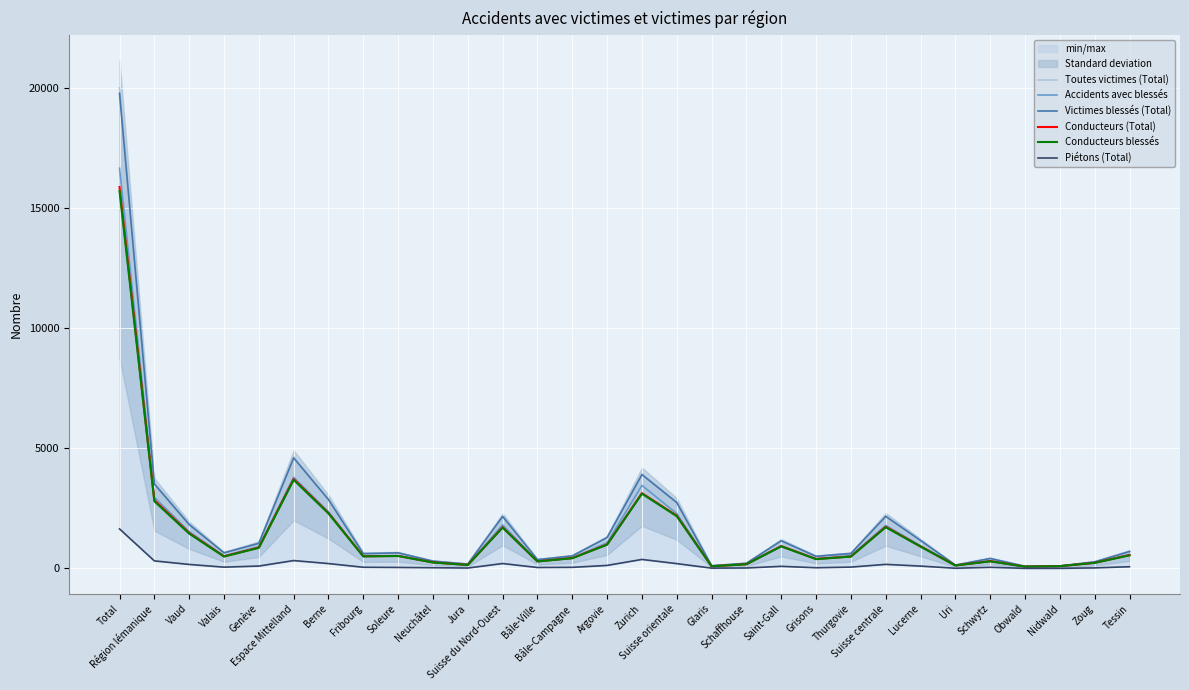

True or false: Conducteurs blessés has a value of 2173 at Suisse orientale.

True